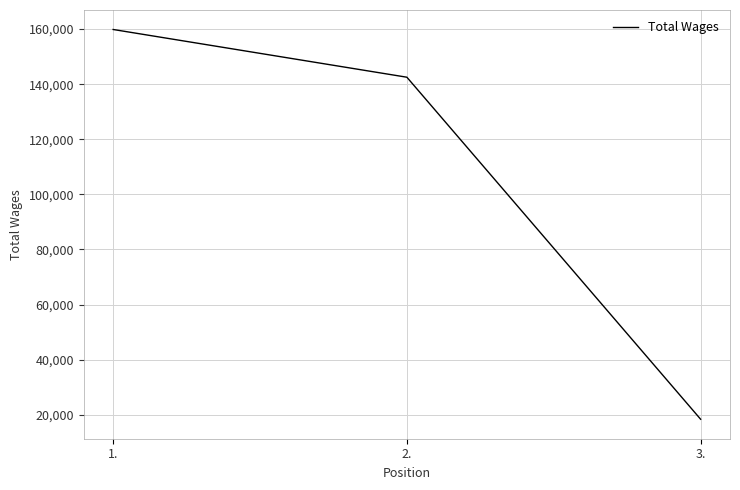

List the labels in order of value, smallest first.

3., 2., 1.